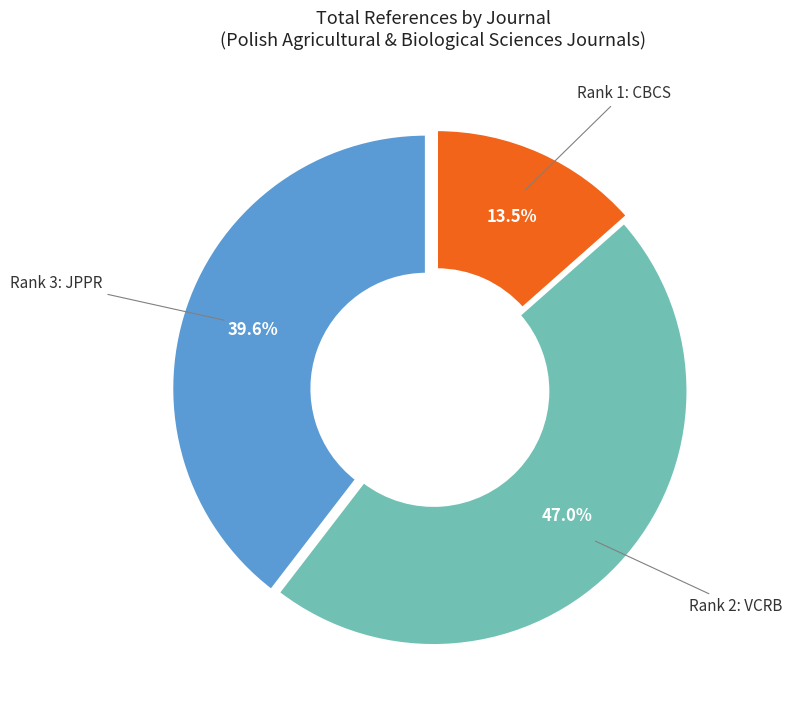

Is there any slice that represents more than half of the pie?

No